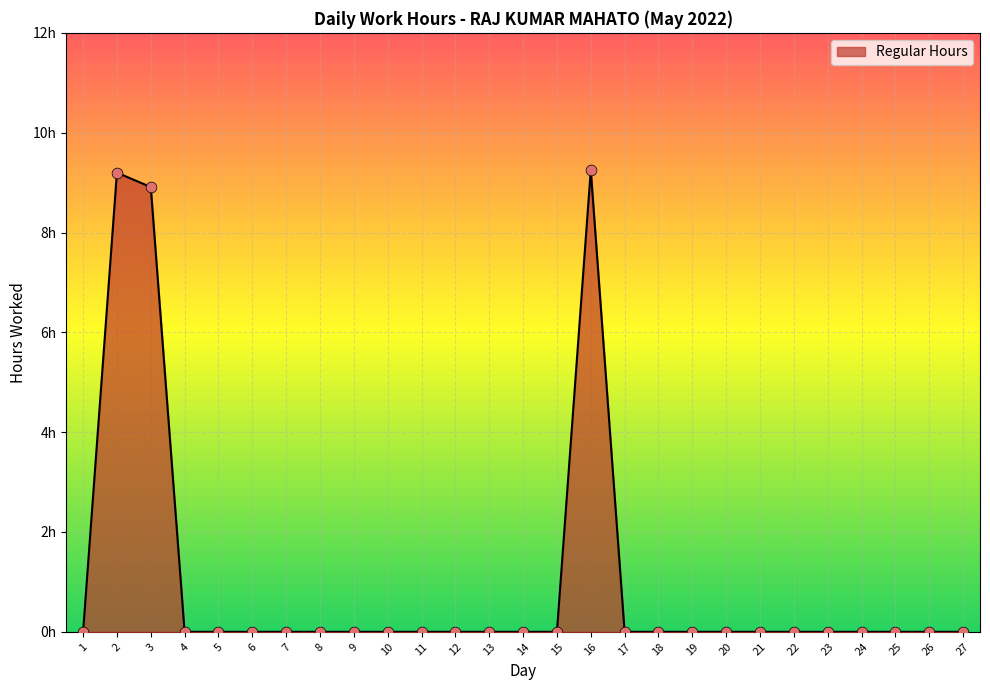

Between 3 and 13, which is larger?

3